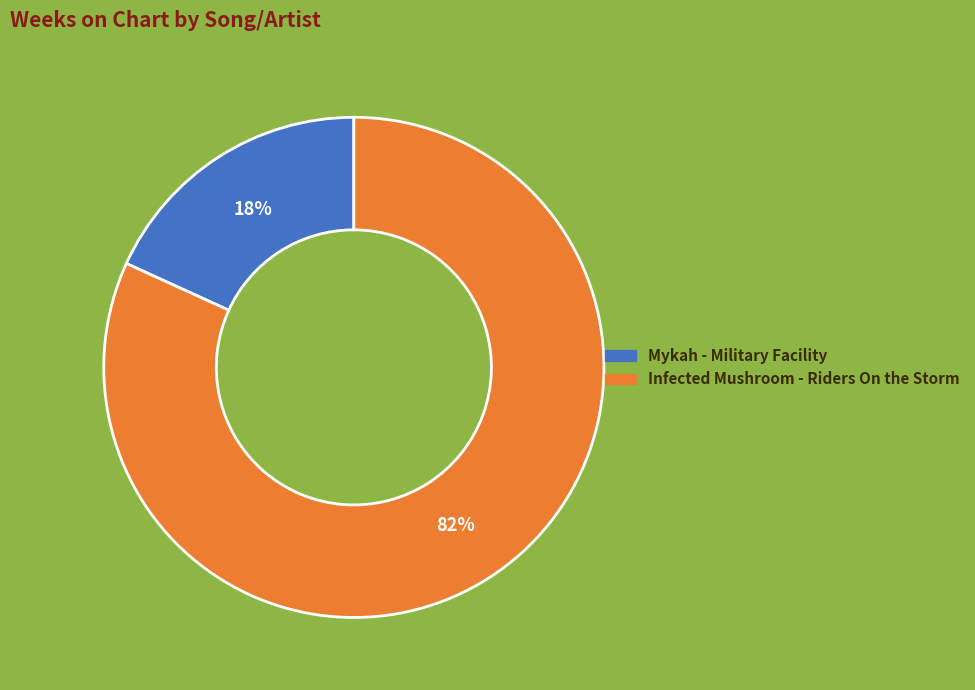

Combined, do Infected Mushroom - Riders On the Storm and Mykah - Military Facility account for over 50%?

Yes